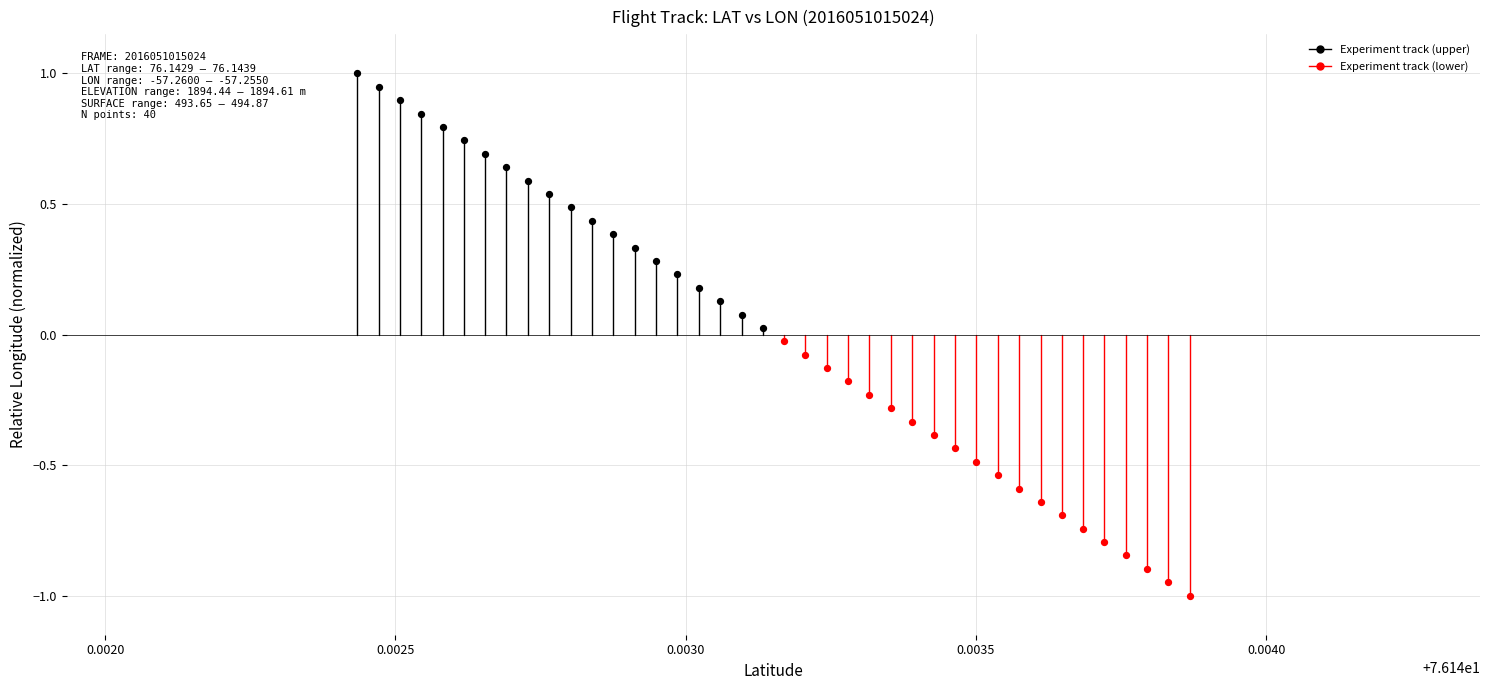

What are all the series names shown in the legend?

Experiment track (upper), Experiment track (lower)